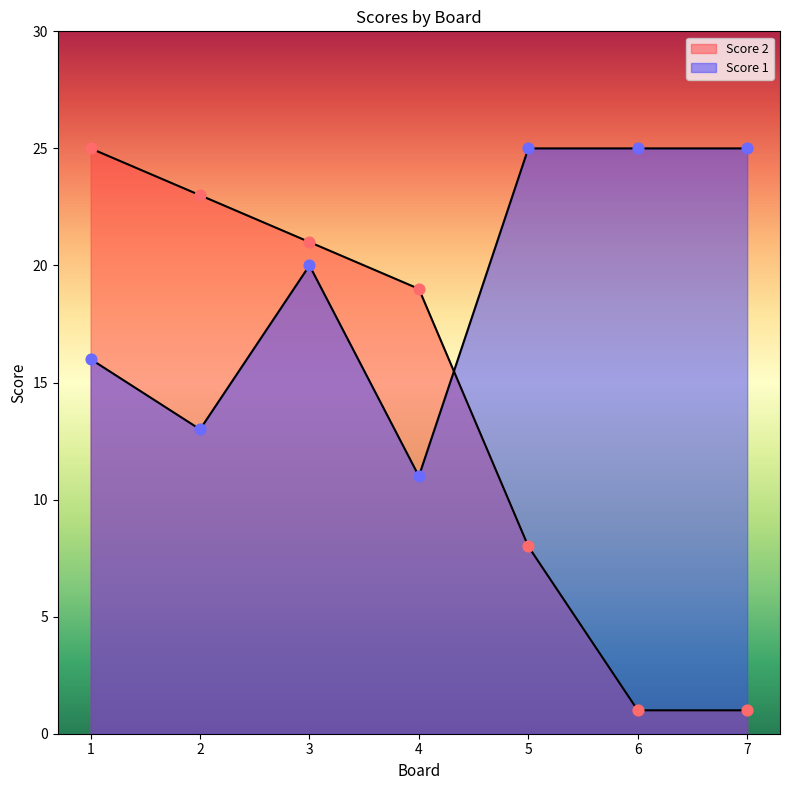

At which category is the sum across all series the highest?

1